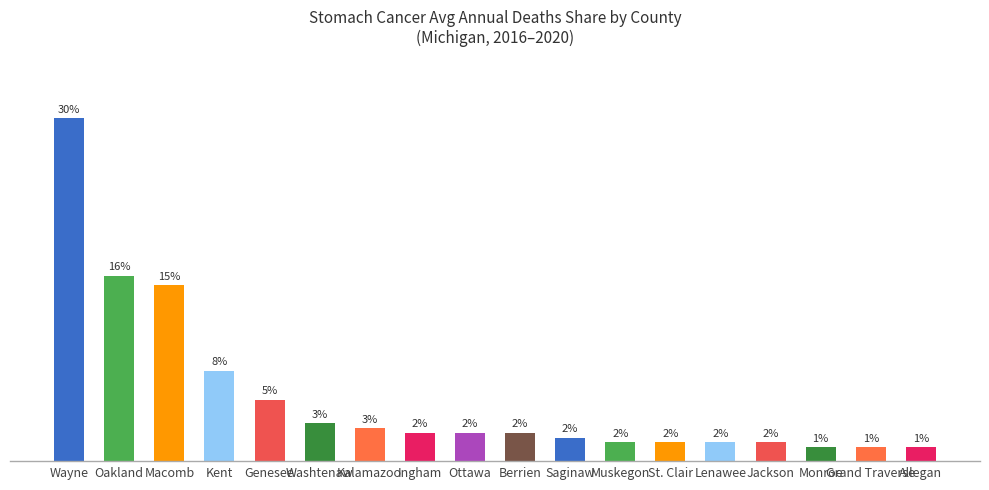

Reading right to left, list all the values displayed in this chart.

1.2	1.2	1.2	1.6	1.6	1.6	1.6	2.1	2.5	2.5	2.5	2.9	3.3	5.3	7.8	15.2	16.0	29.6